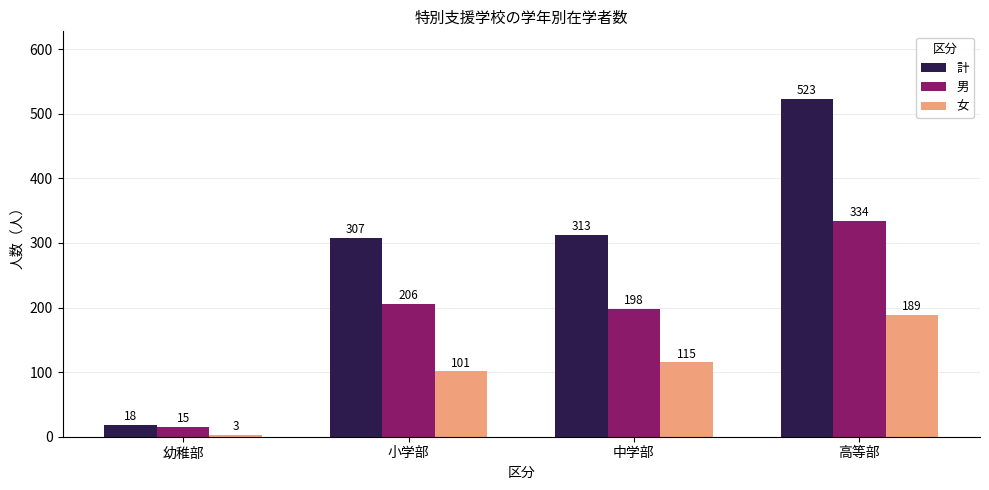

At 小学部, list the series in order from largest to smallest.

計, 男, 女